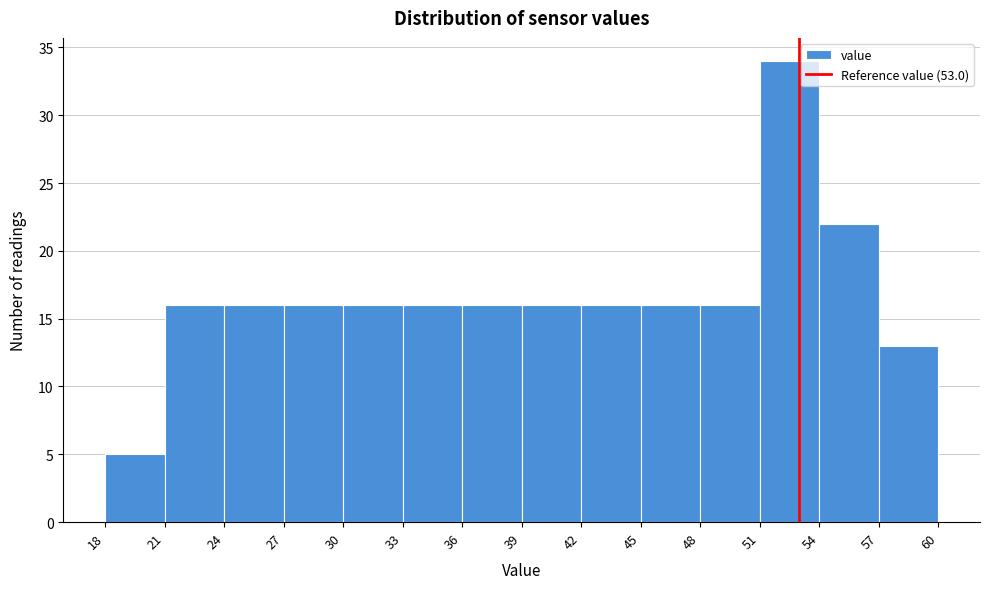

What is the height of the bar covering 42 to 45 on the x-axis? The values are not printed on the chart, so give them approximately, as read against the axis.

16